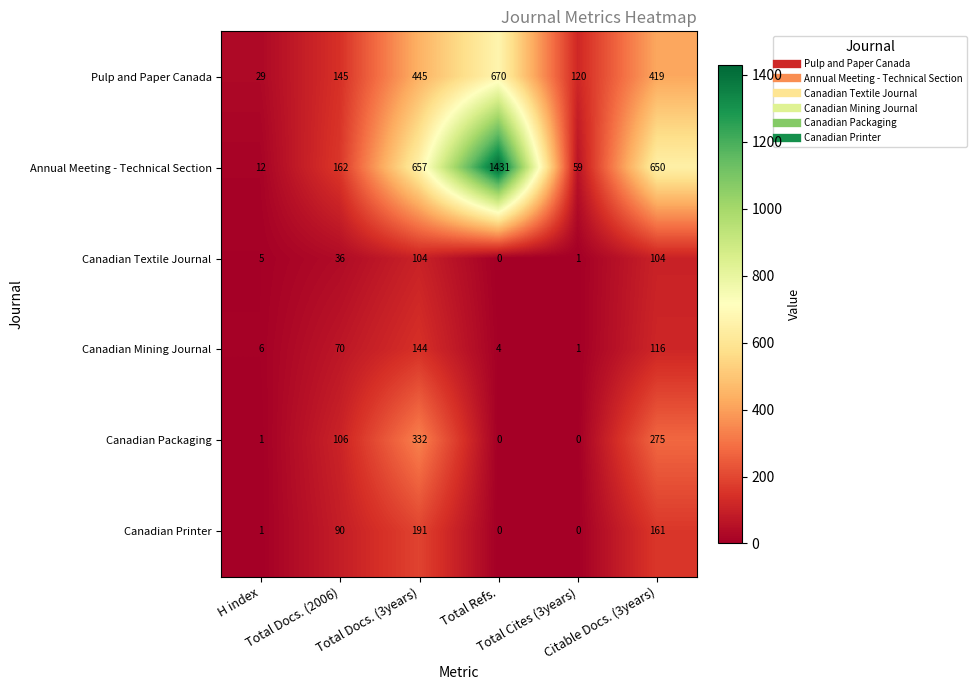

What is the total value across all series at Total Refs.?

2105